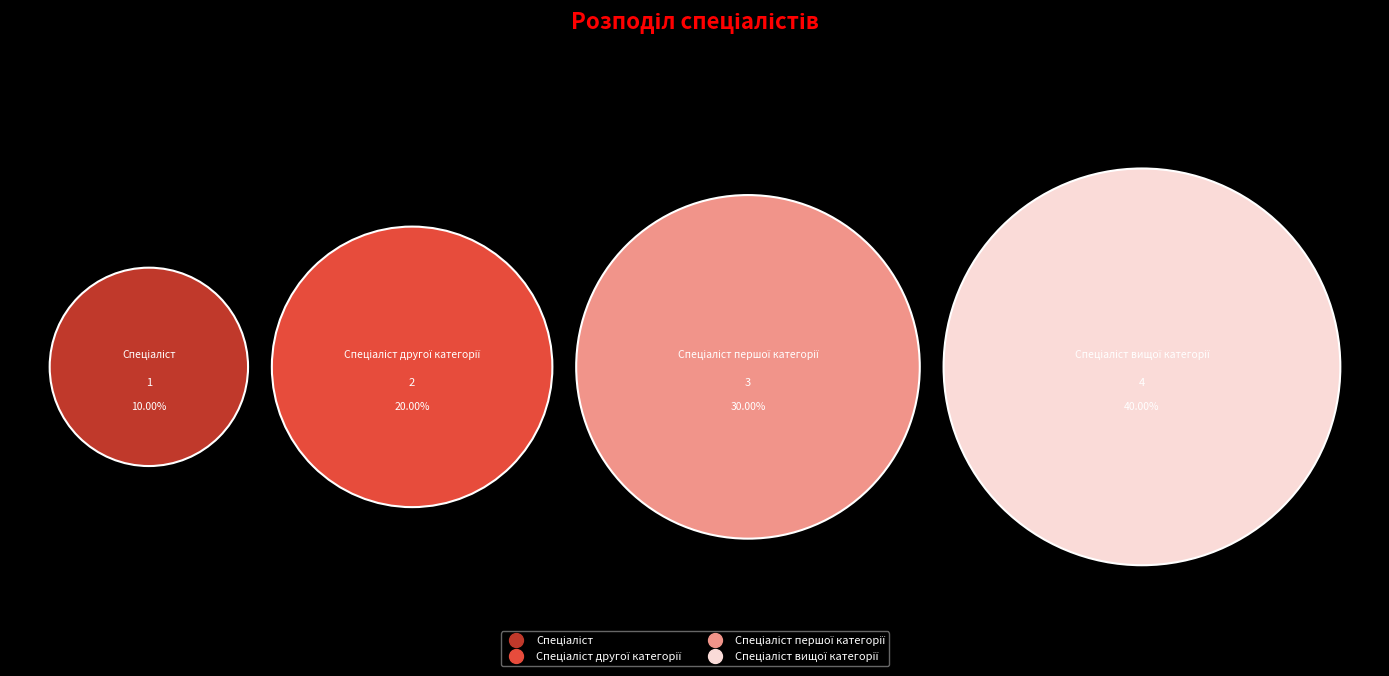

What is the ratio of the value at Спеціаліст другої категорії to the value at Спеціаліст першої категорії?

0.7